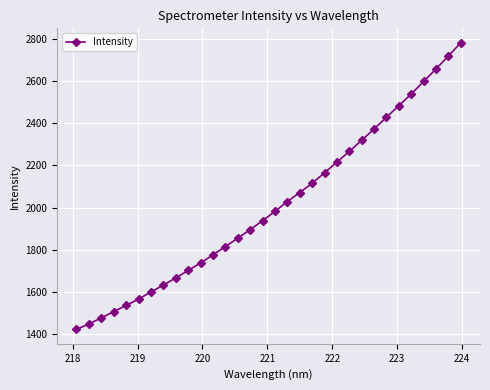

What is the sum of all values?

64307.1